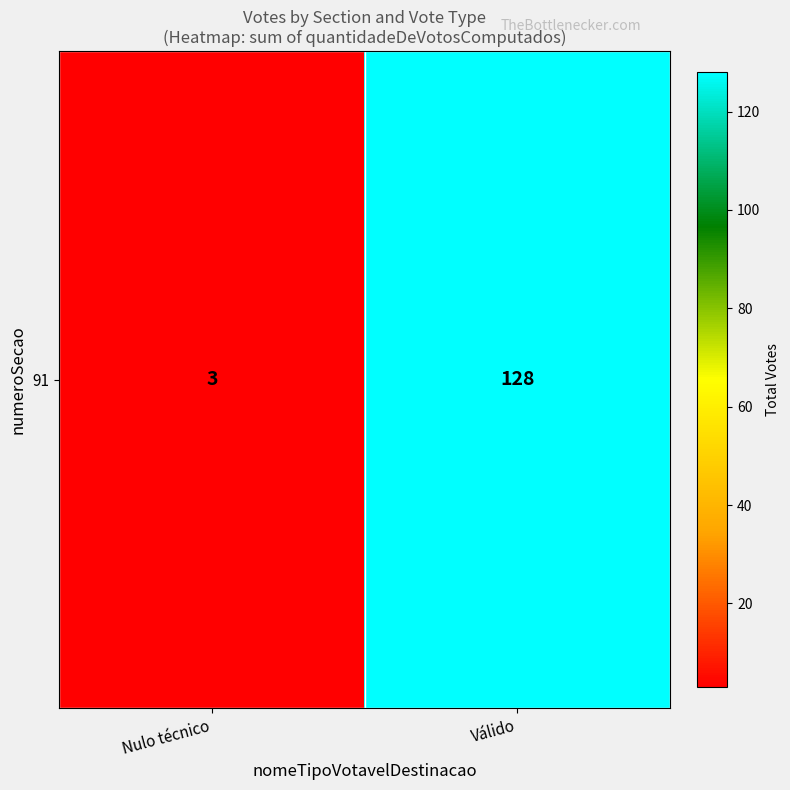

What is the maximum value shown in the chart?

128